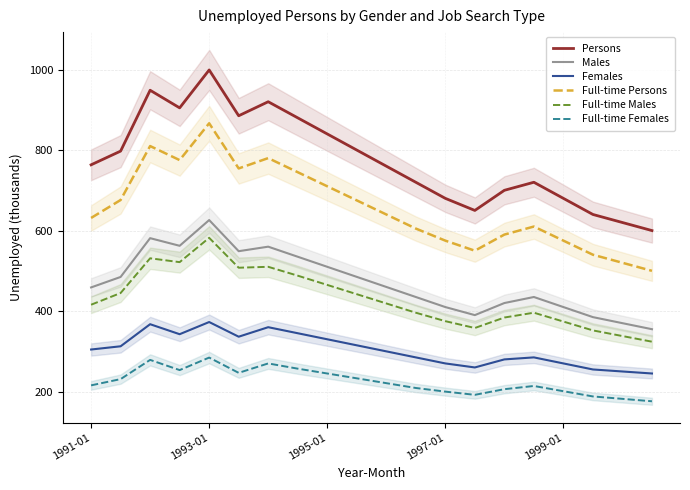

Which series has the widest spread of values?

Persons